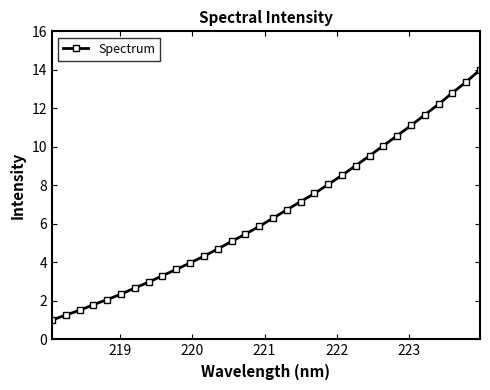

What is the greatest value displayed?

14.0